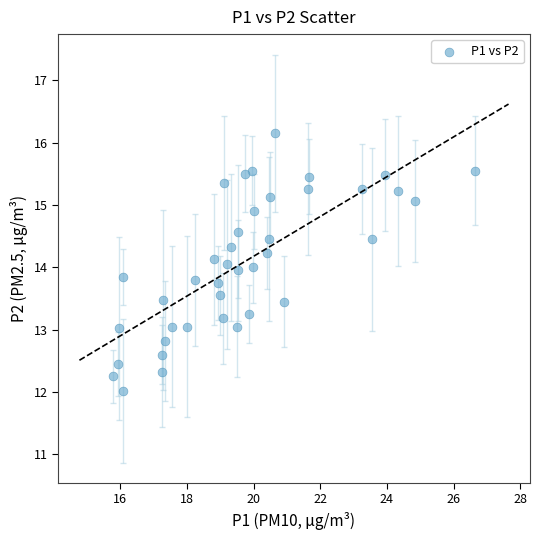

What is the range of Y values (max minus min)?

4.1